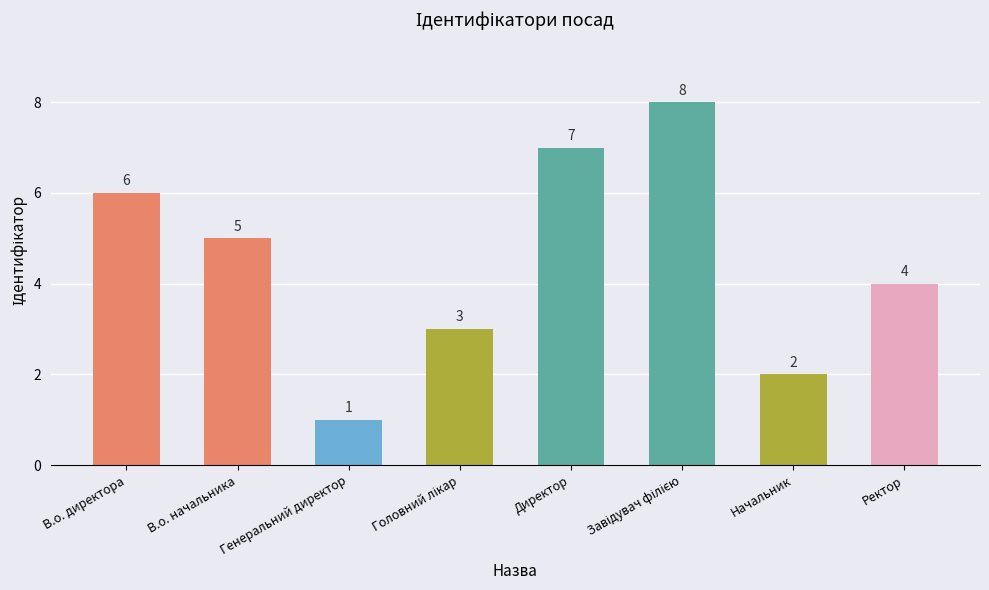

What is the difference between the maximum and second lowest values?

6